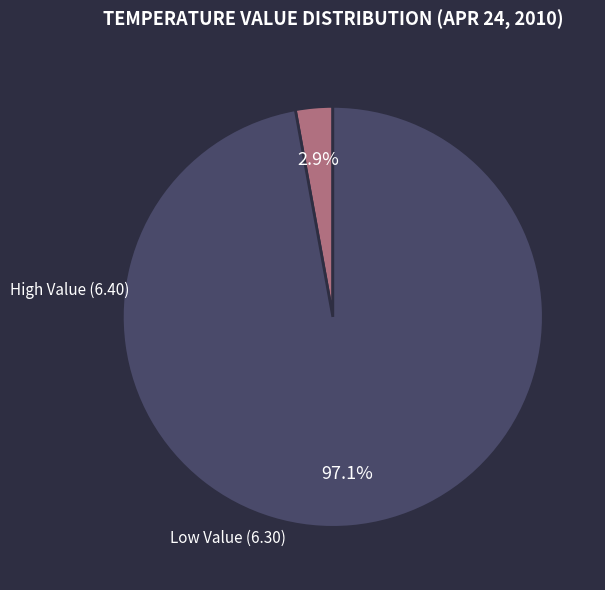

Rank the categories by value from lowest to highest.

High Value (6.40), Low Value (6.30)